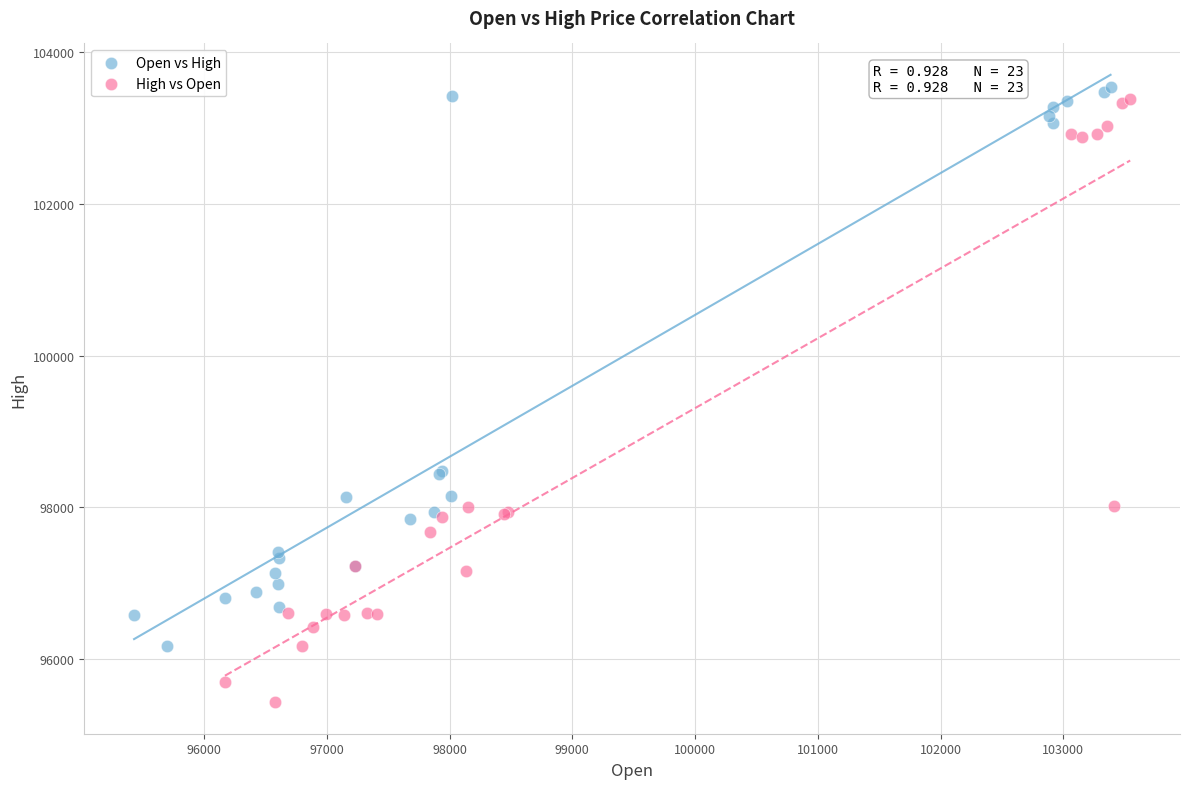

Which series reaches the minimum Y coordinate?

High vs Open